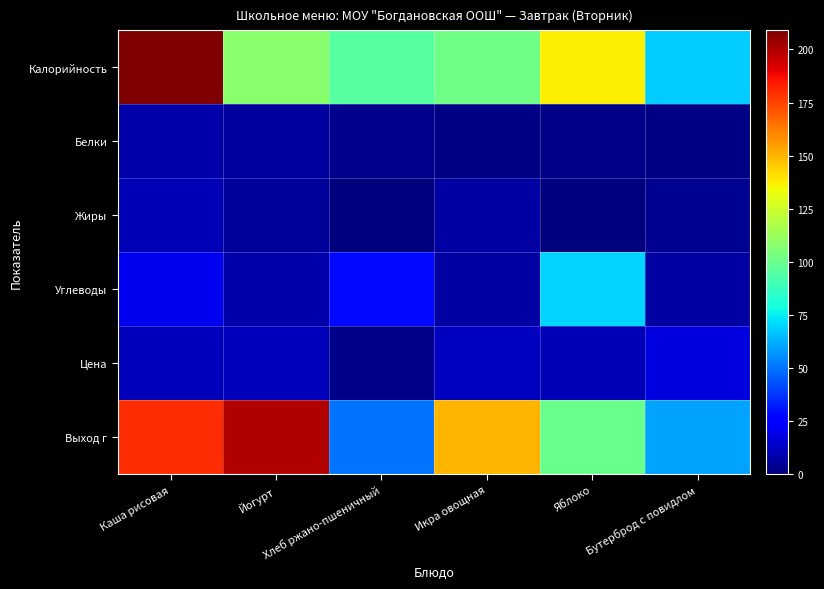

Which has a higher value, Йогурт or Бутерброд с повидлом?

Йогурт